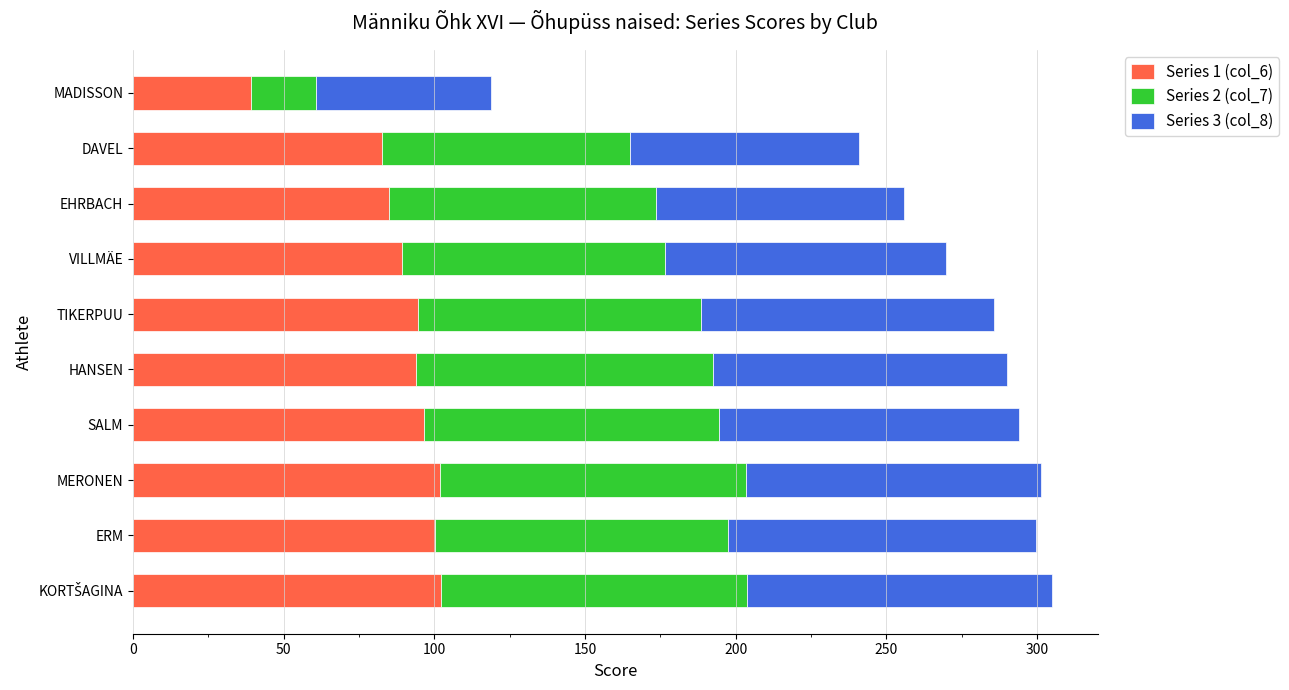

Is it true that Series 1 (col_6) equals 85.1 at EHRBACH?

True